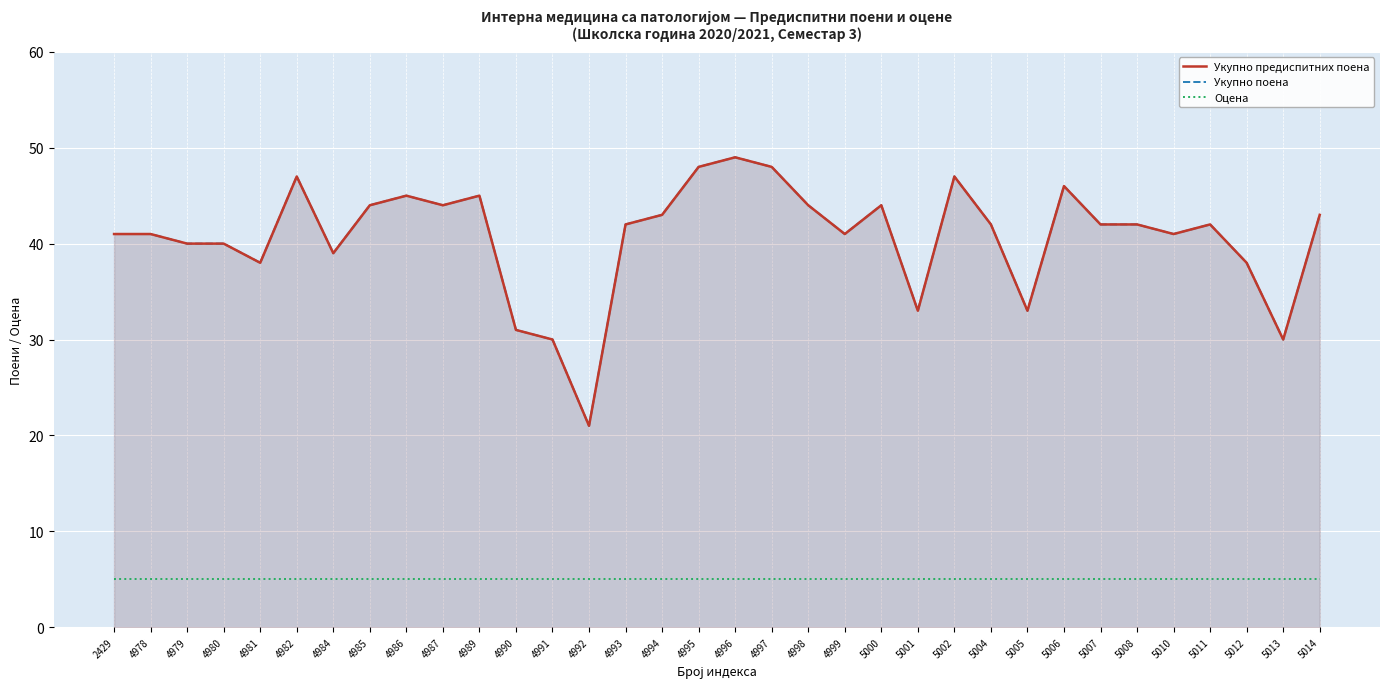

Reading left to right, extract all data points from this chart.

Укупно предиспитних поена: 41	41	40	40	38	47	39	44	45	44	45	31	30	21	42	43	48	49	48	44	41	44	33	47	42	33	46	42	42	41	42	38	30	43
Укупно поена: 41	41	40	40	38	47	39	44	45	44	45	31	30	21	42	43	48	49	48	44	41	44	33	47	42	33	46	42	42	41	42	38	30	43
Оцена: 5	5	5	5	5	5	5	5	5	5	5	5	5	5	5	5	5	5	5	5	5	5	5	5	5	5	5	5	5	5	5	5	5	5